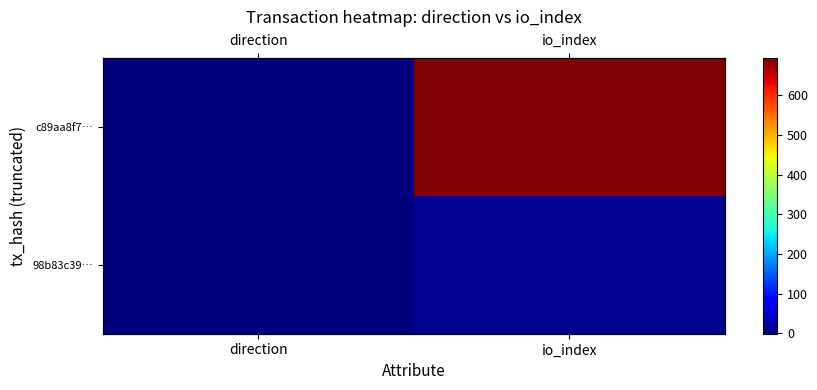

At which category is the sum across all series the highest?

io_index